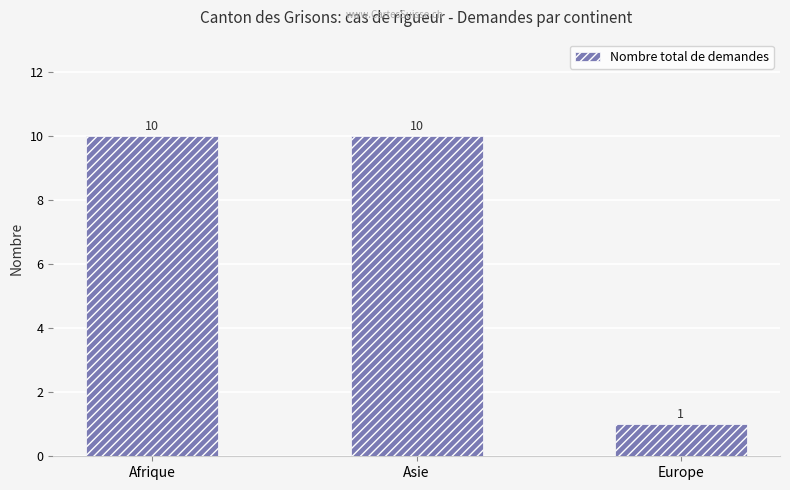

What is the greatest value displayed?

10